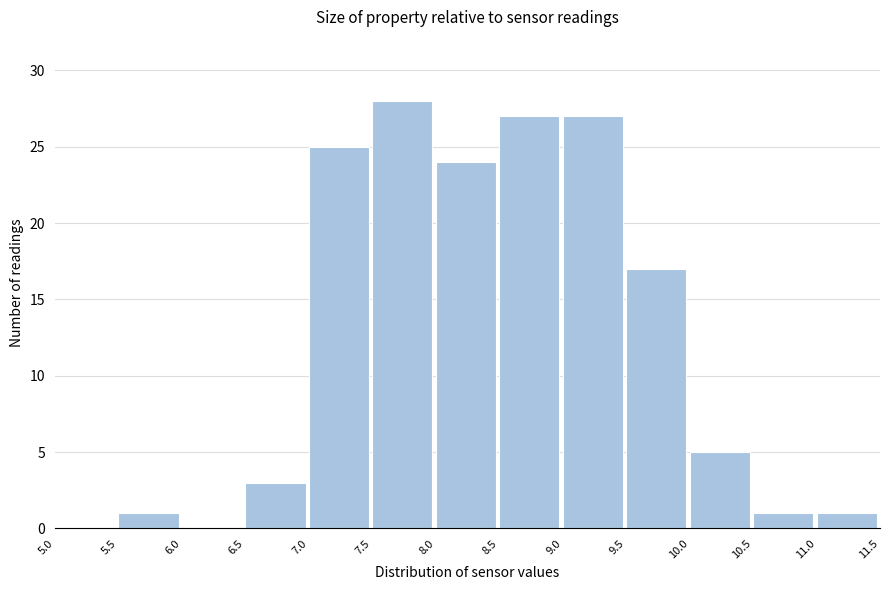

Over which range of the x-axis is the bar tallest?

7.5 to 8.0